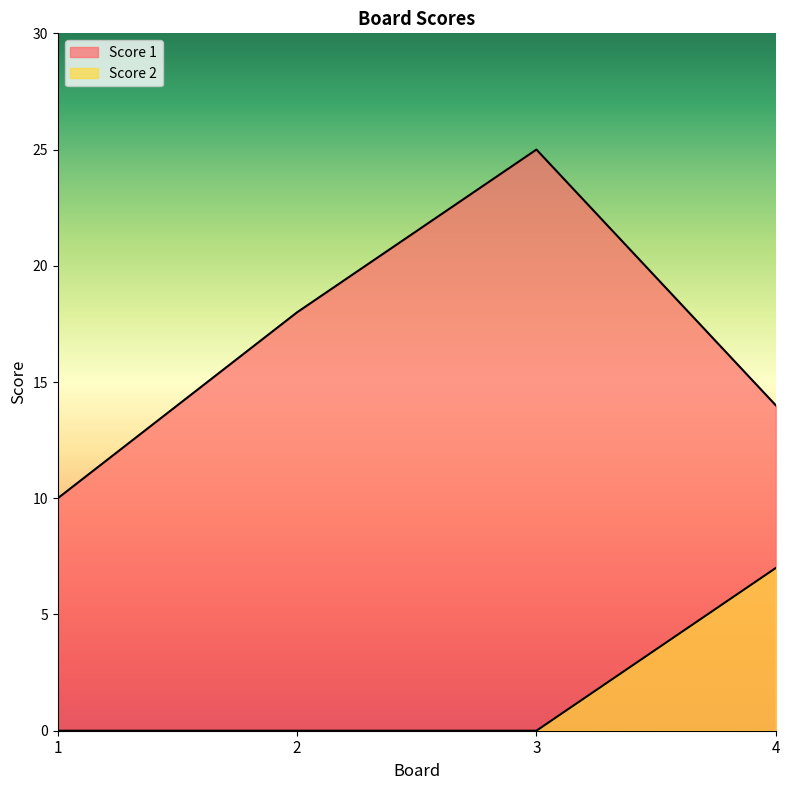

Which series has the widest spread of values?

Score 1